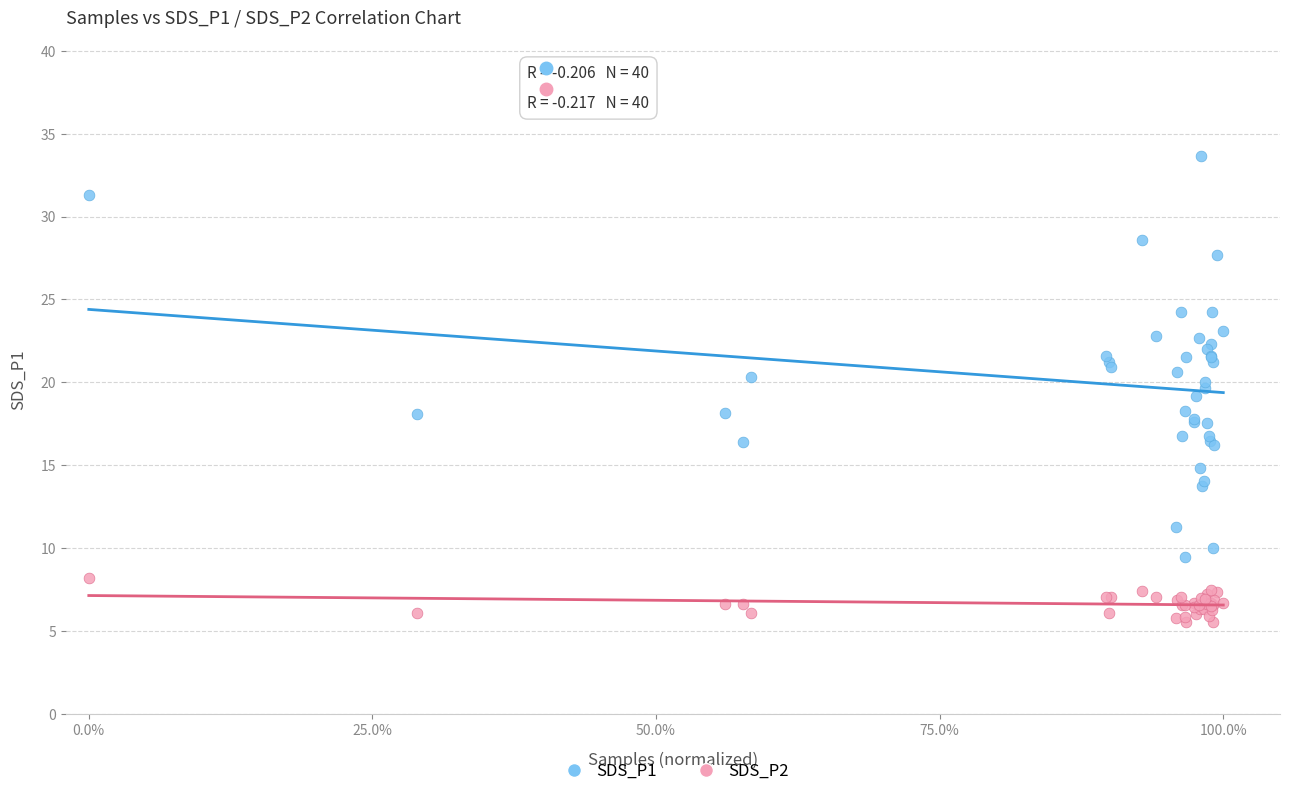

Which series has the widest spread of Y values?

SDS_P1